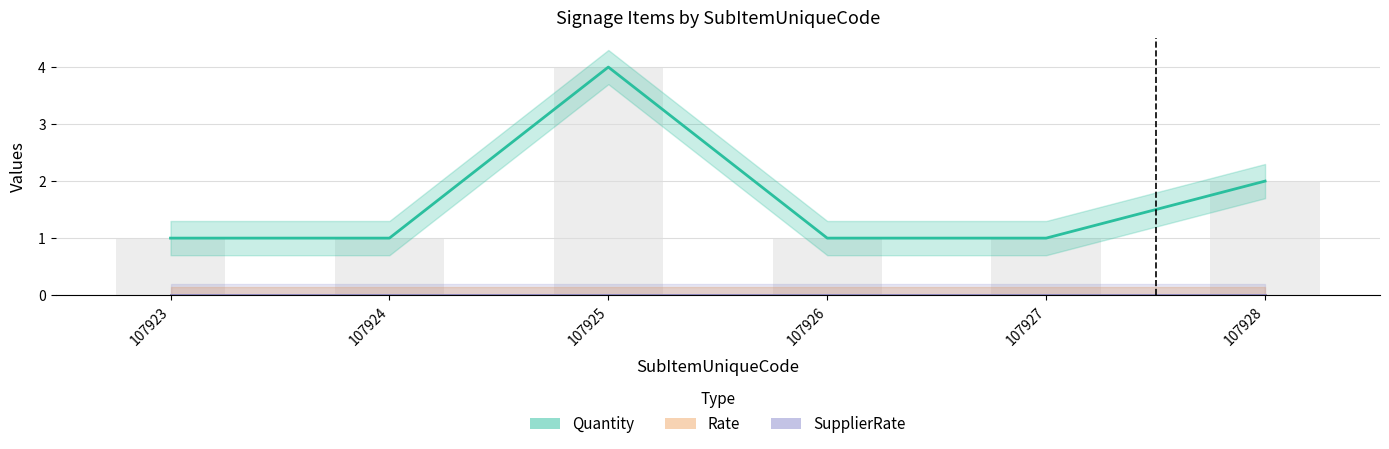

How many series are shown in this chart?

3